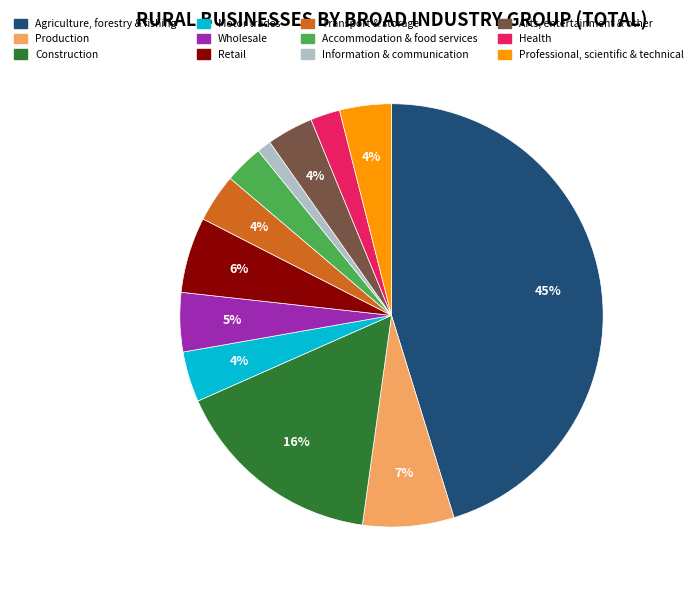

To the nearest percent, what is the average slice percentage?

8%